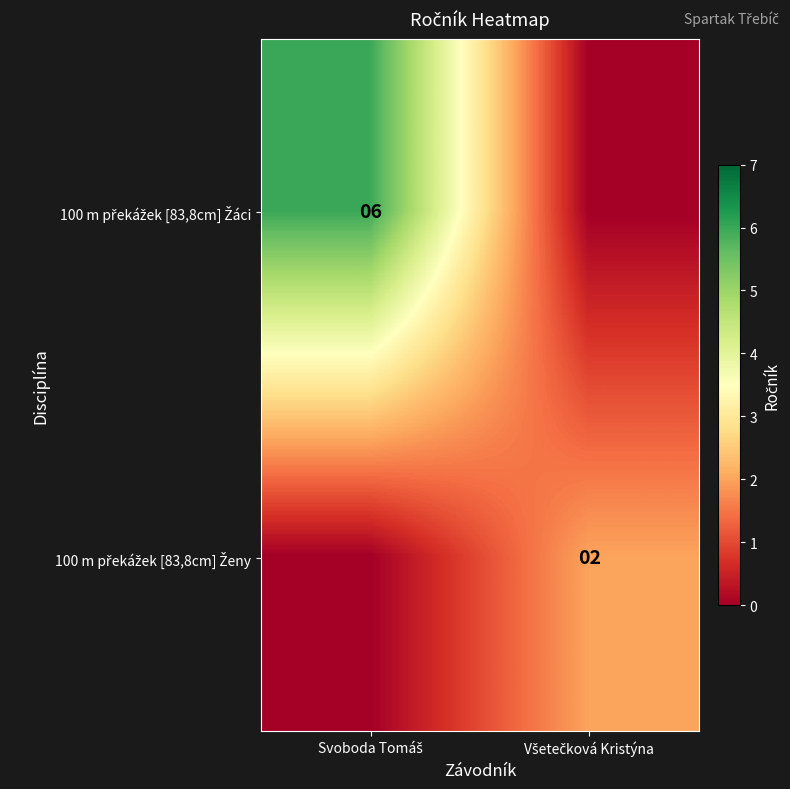

Between Svoboda Tomáš and Všetečková Kristýna, which series saw the biggest shift?

100 m překážek [83,8cm] Žáci